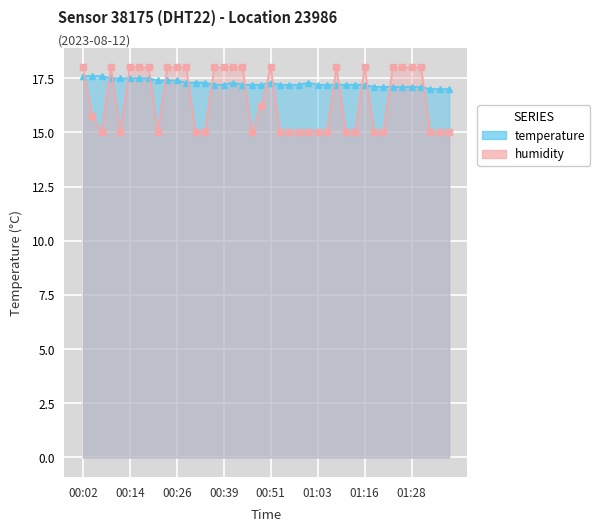

Reading left to right, list all the values displayed in this chart.

temperature: 17.6	17.6	17.6	17.5	17.5	17.5	17.5	17.5	17.4	17.4	17.4	17.3	17.3	17.3	17.2	17.2	17.3	17.2	17.2	17.2	17.3	17.2	17.2	17.2	17.3	17.2	17.2	17.2	17.2	17.2	17.2	17.1	17.1	17.1	17.1	17.1	17.1	17.0	17.0	17.0
humidity: 18.0	15.8	15.0	18.0	15.0	18.0	18.0	18.0	15.0	18.0	18.0	18.0	15.0	15.0	18.0	18.0	18.0	18.0	15.0	16.2	18.0	15.0	15.0	15.0	15.0	15.0	15.0	18.0	15.0	15.0	18.0	15.0	15.0	18.0	18.0	18.0	18.0	15.0	15.0	15.0